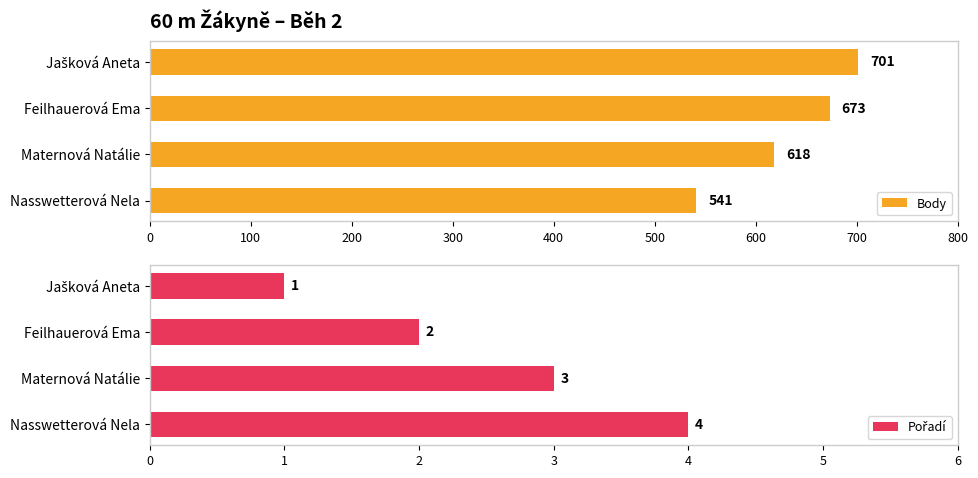

Which series has the widest spread of values?

Body